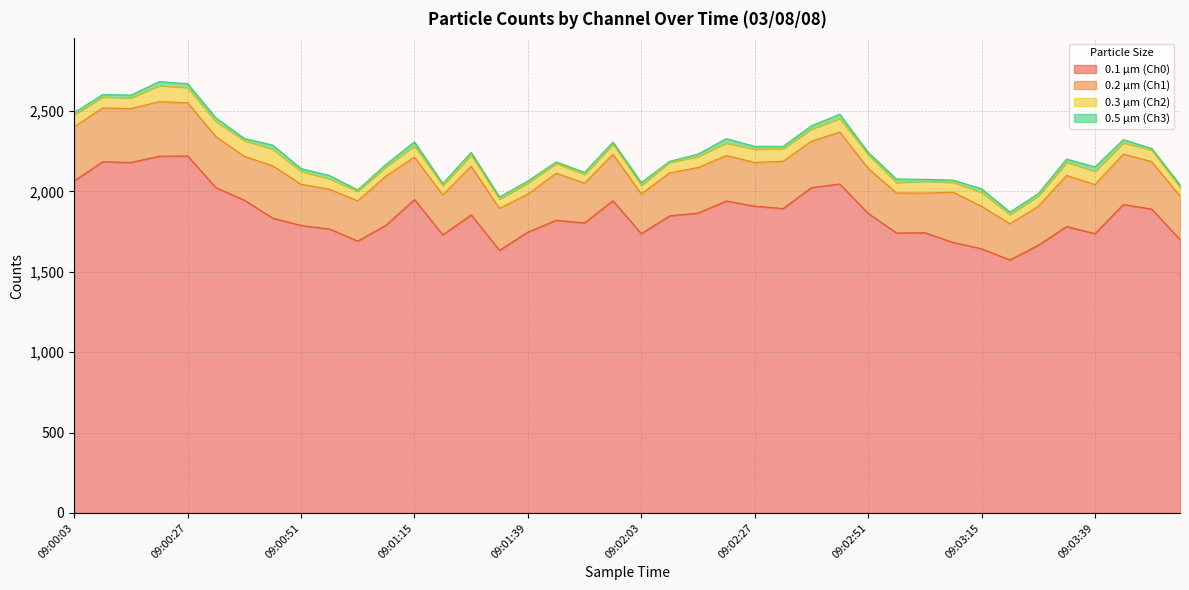

Reading left to right, list all the values displayed in this chart.

0.1 µm (Ch0): 2066	2185	2181	2220	2221	2024	1946	1835	1789	1767	1692	1791	1950	1730	1855	1634	1748	1821	1805	1943	1738	1849	1866	1941	1909	1894	2024	2047	1864	1742	1744	1683	1644	1574	1666	1782	1738	1919	1891	1701
0.2 µm (Ch1): 336	335	335	339	331	317	273	325	256	247	250	306	264	249	302	261	236	293	247	289	247	267	283	283	272	294	289	323	280	249	246	313	264	225	242	318	305	314	295	271
0.3 µm (Ch2): 76	68	67	100	95	94	98	103	81	65	61	57	71	59	70	58	70	61	55	63	54	66	69	78	83	79	76	85	86	65	74	61	87	58	65	82	83	70	72	55
0.5 µm (Ch3): 13	15	17	25	24	23	13	26	17	21	7	16	24	12	17	13	12	9	12	13	17	6	15	27	17	14	20	26	14	22	12	14	22	16	14	20	27	20	10	15